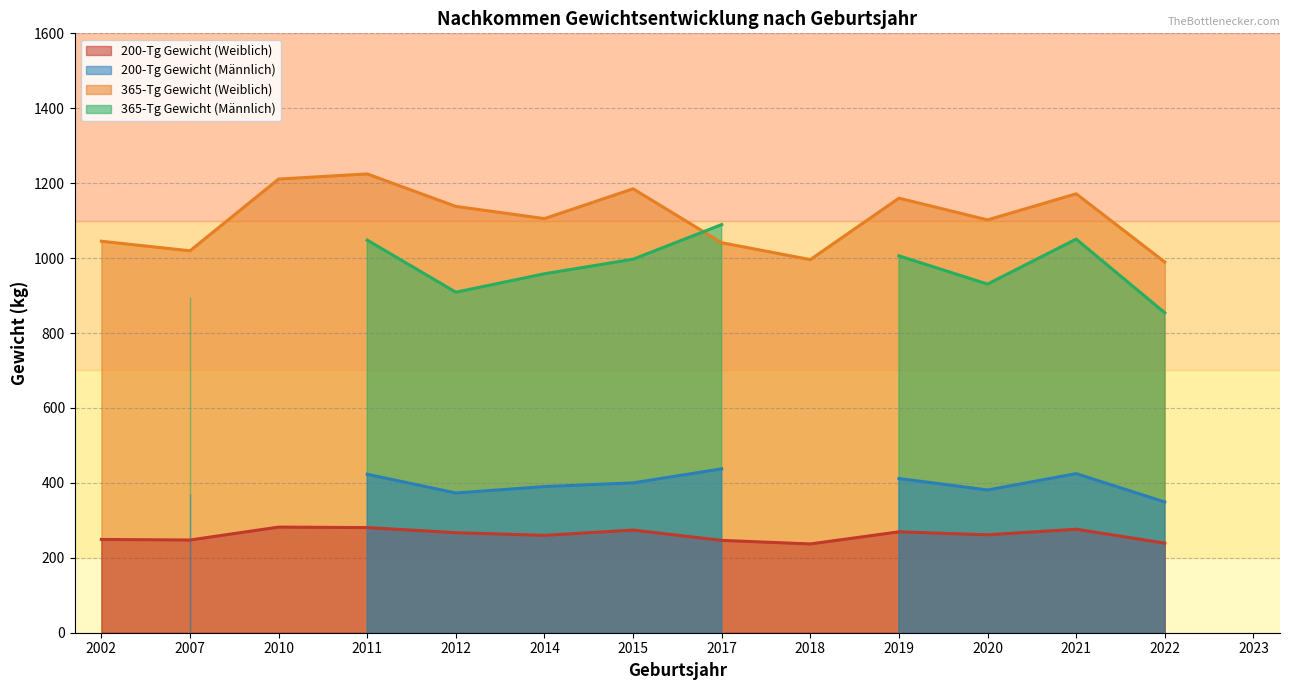

How many distinct data groups are displayed?

4